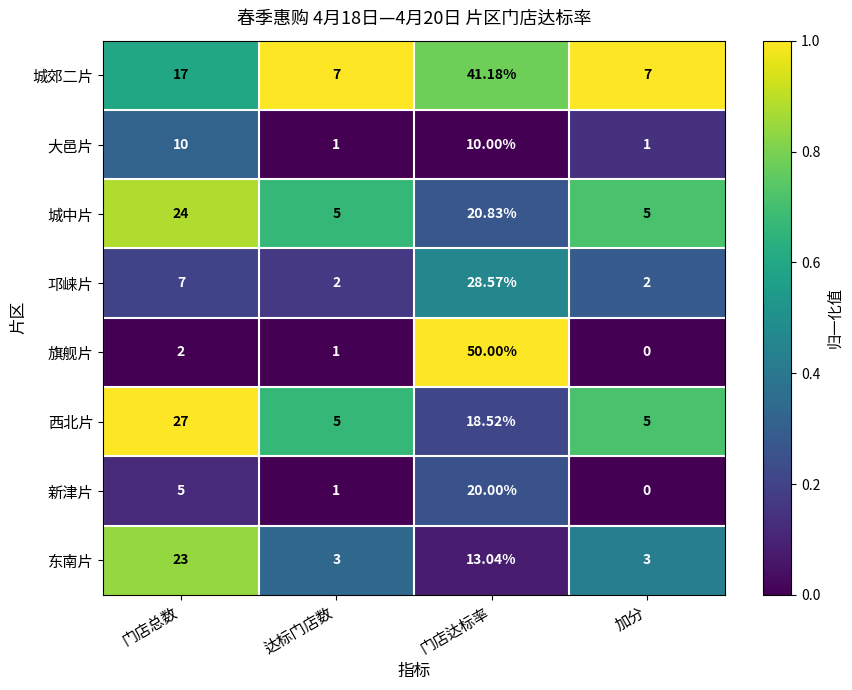

What is the total value across all series at 加分?

23.0